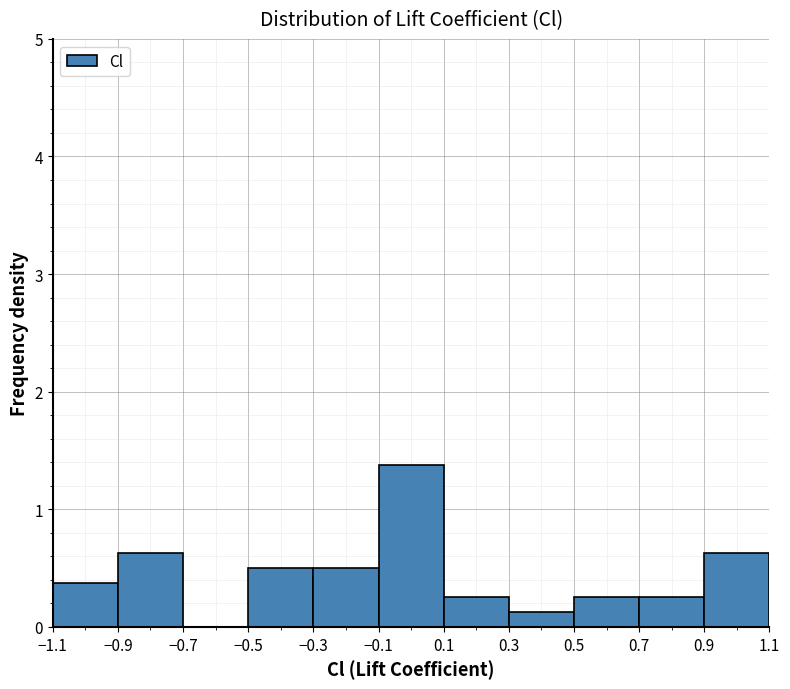

Reading left to right, list every bar in this chart as the range it spans on the x-axis followed by its height. The values are not printed on the chart, so give them approximately, as read against the axis.

-1.1 to -0.9: 0.4
-0.9 to -0.7: 0.6
-0.7 to -0.5: 0
-0.5 to -0.3: 0.5
-0.3 to -0.1: 0.5
-0.1 to 0.1: 1.4
0.1 to 0.3: 0.3
0.3 to 0.5: 0.1
0.5 to 0.7: 0.3
0.7 to 0.9: 0.3
0.9 to 1.1: 0.6